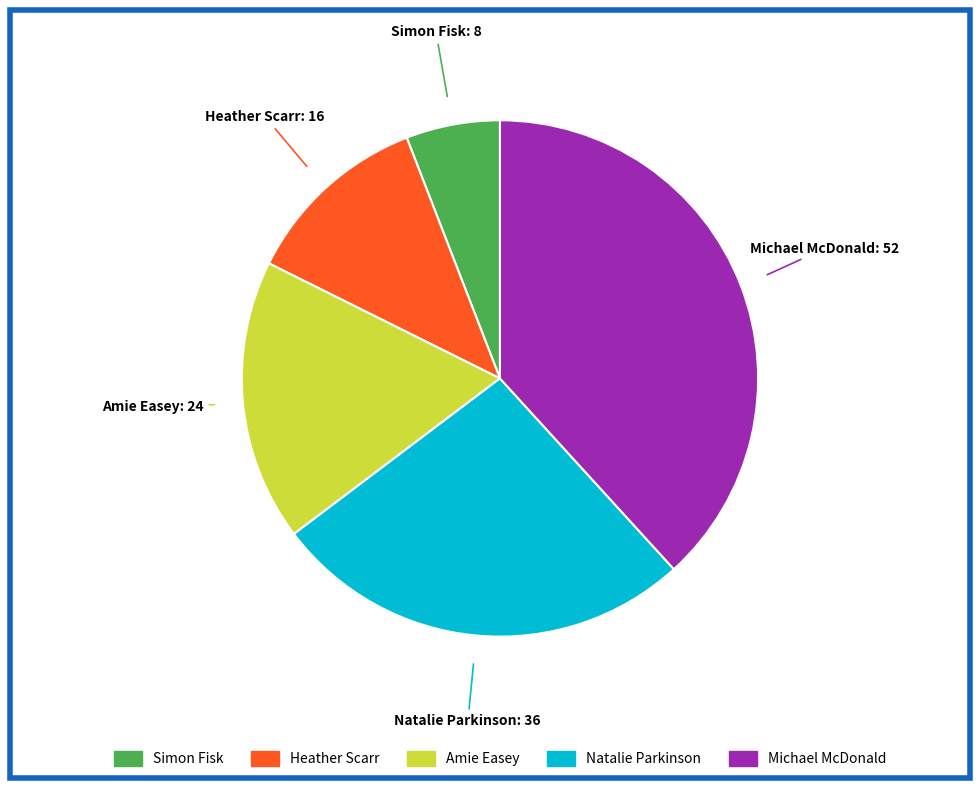

Count the number of slices in the pie.

5